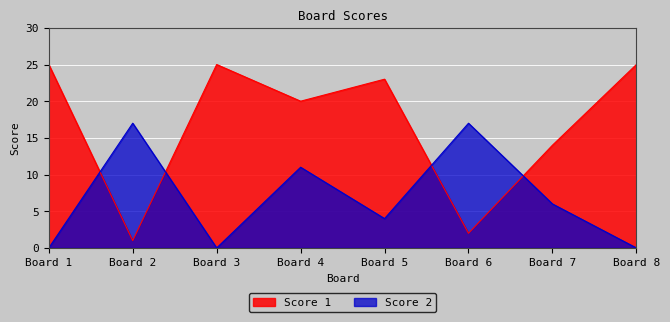

Count the number of categories in the chart.

8